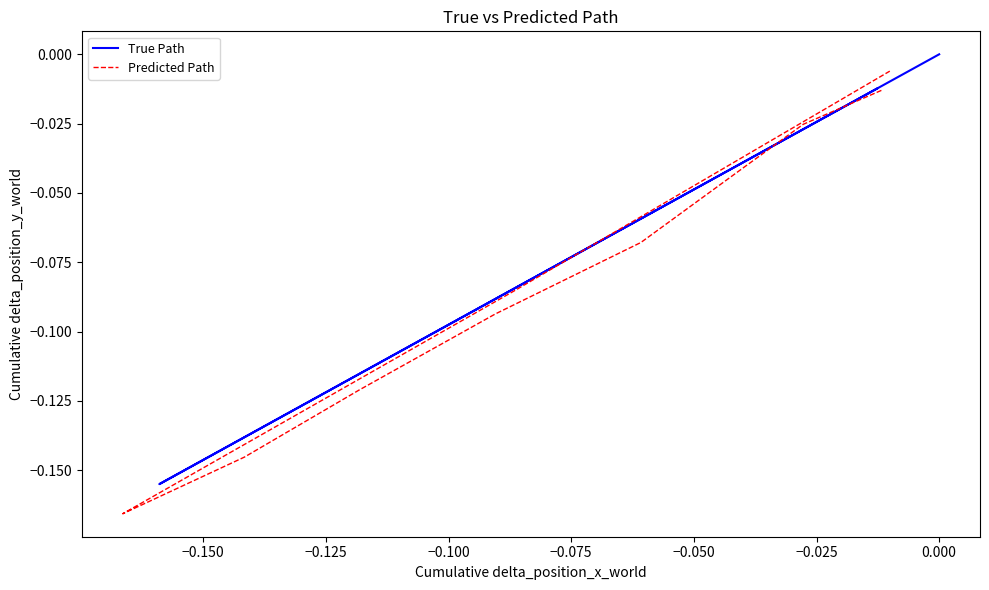

What is the approximate value of Predicted Path at −0.100?

-0.1